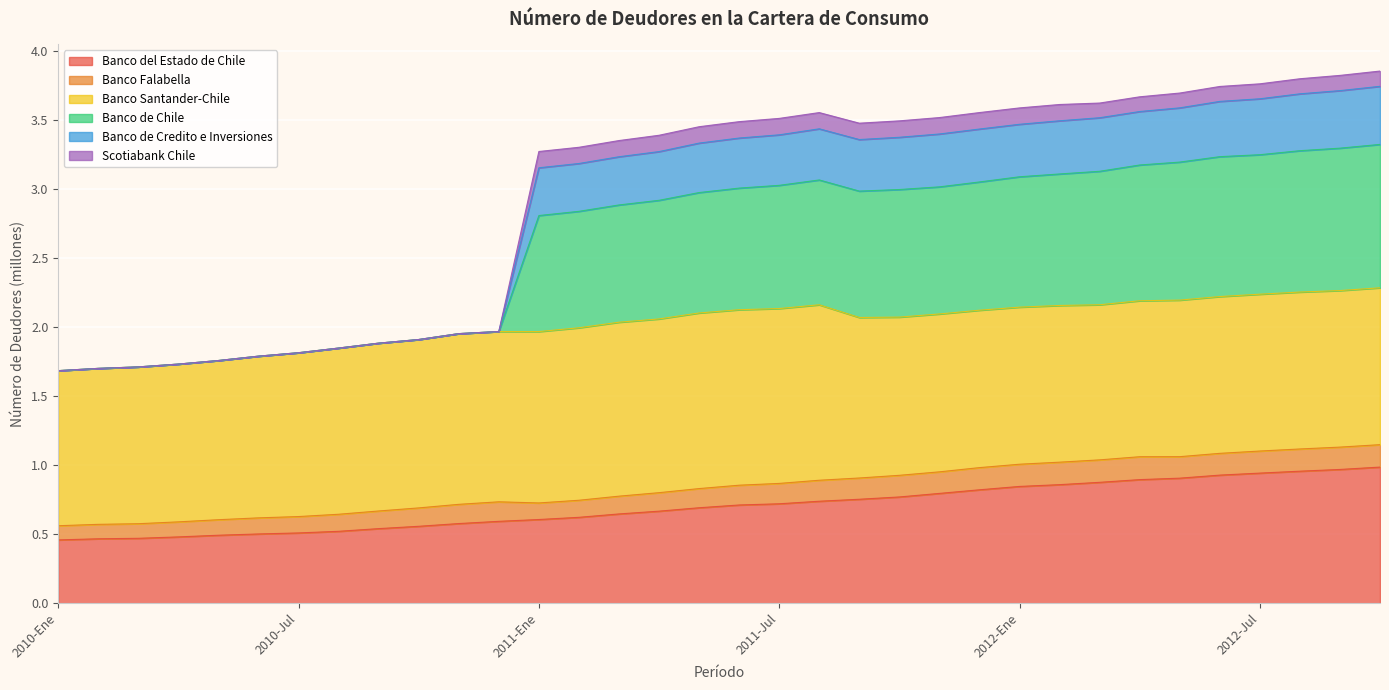

True or false: Banco del Estado de Chile has a value of 0.5 at 2012-Jul.

False